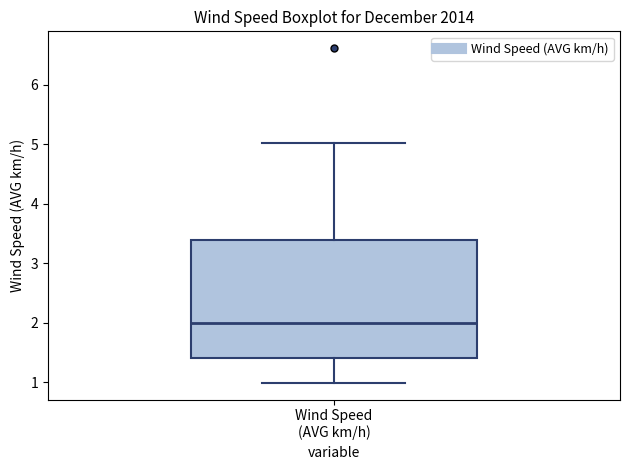

Read this box plot against the y-axis: the position of the median line, the range covered by the box, and the ends of both whiskers. The values are not printed on the chart, so give them approximately, as read against the axis.

median 2.0, box 1.4 to 3.4, whiskers 1.0 to 5.0